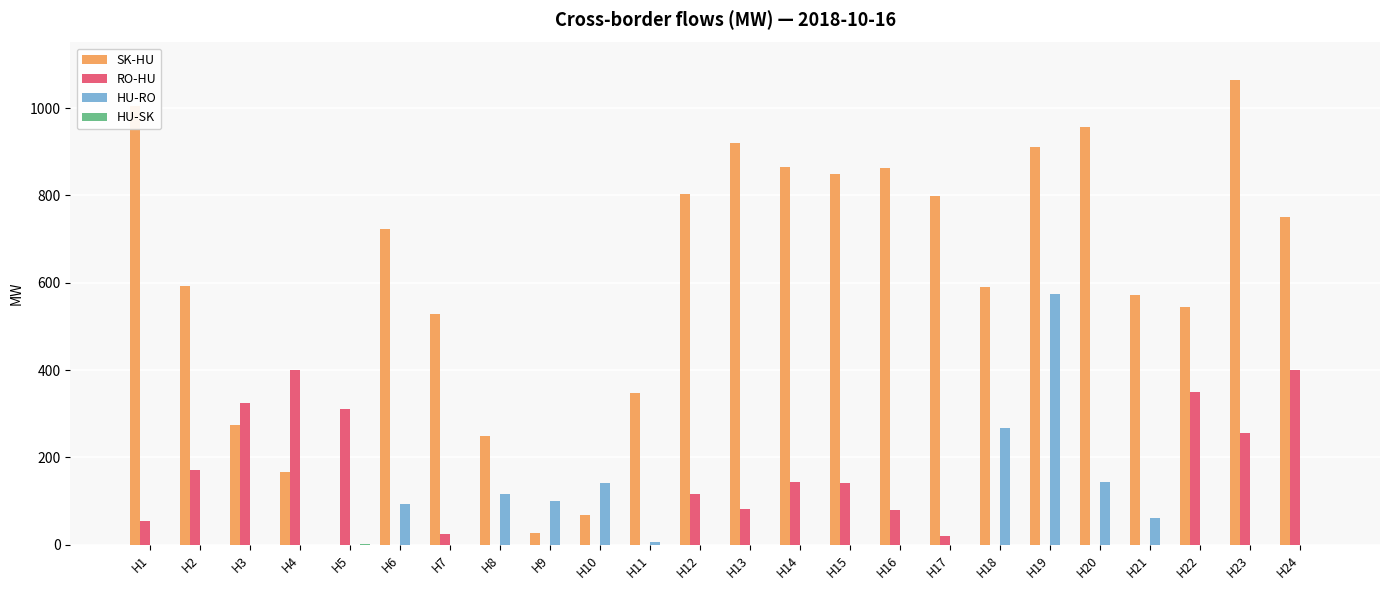

Which series has the largest total across all categories?

SK-HU